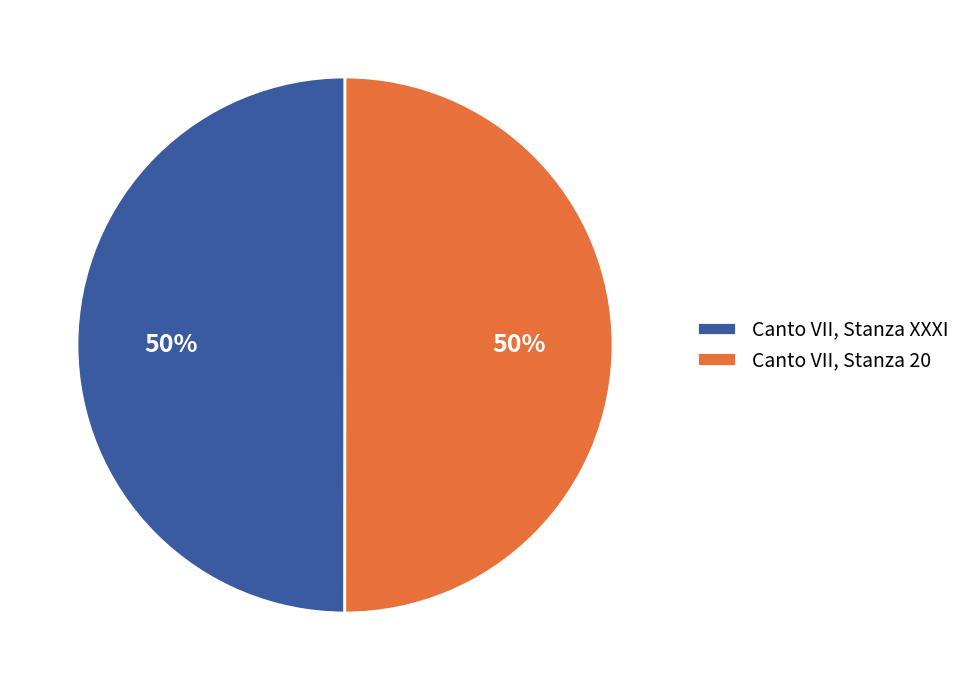

Is it true that Canto VII, Stanza 20 is 61% of the pie?

False